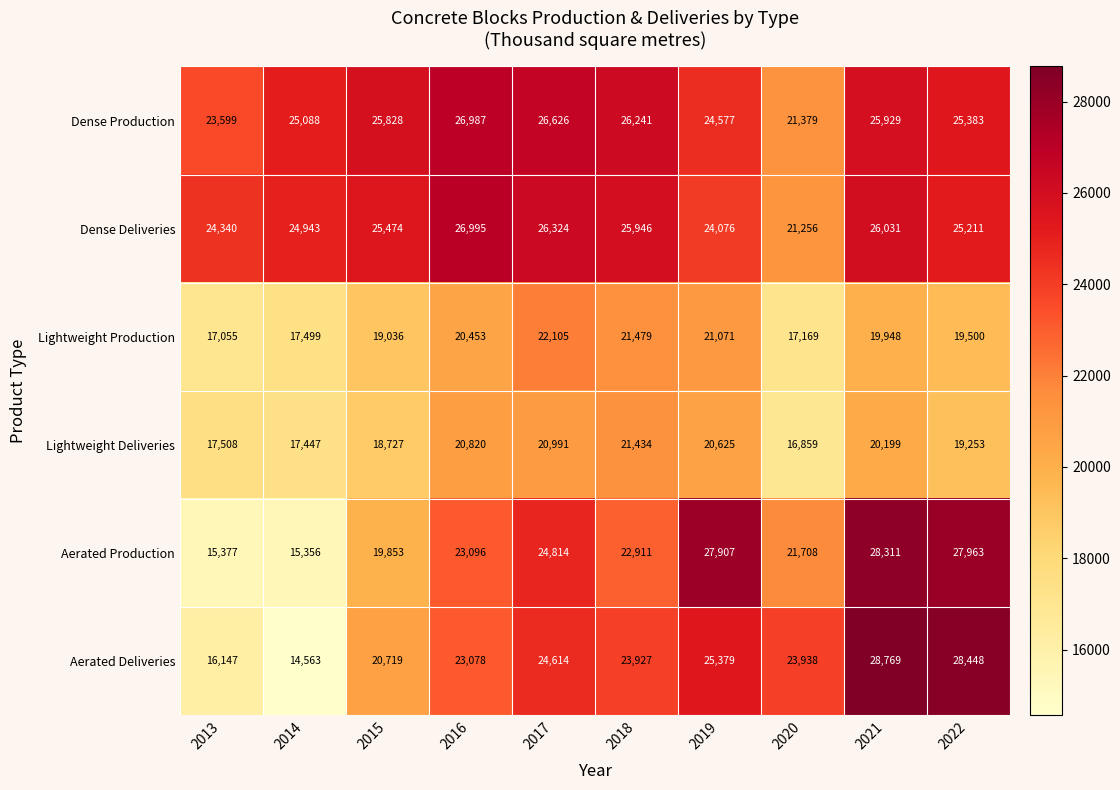

Which series has the largest total across all categories?

Dense Production